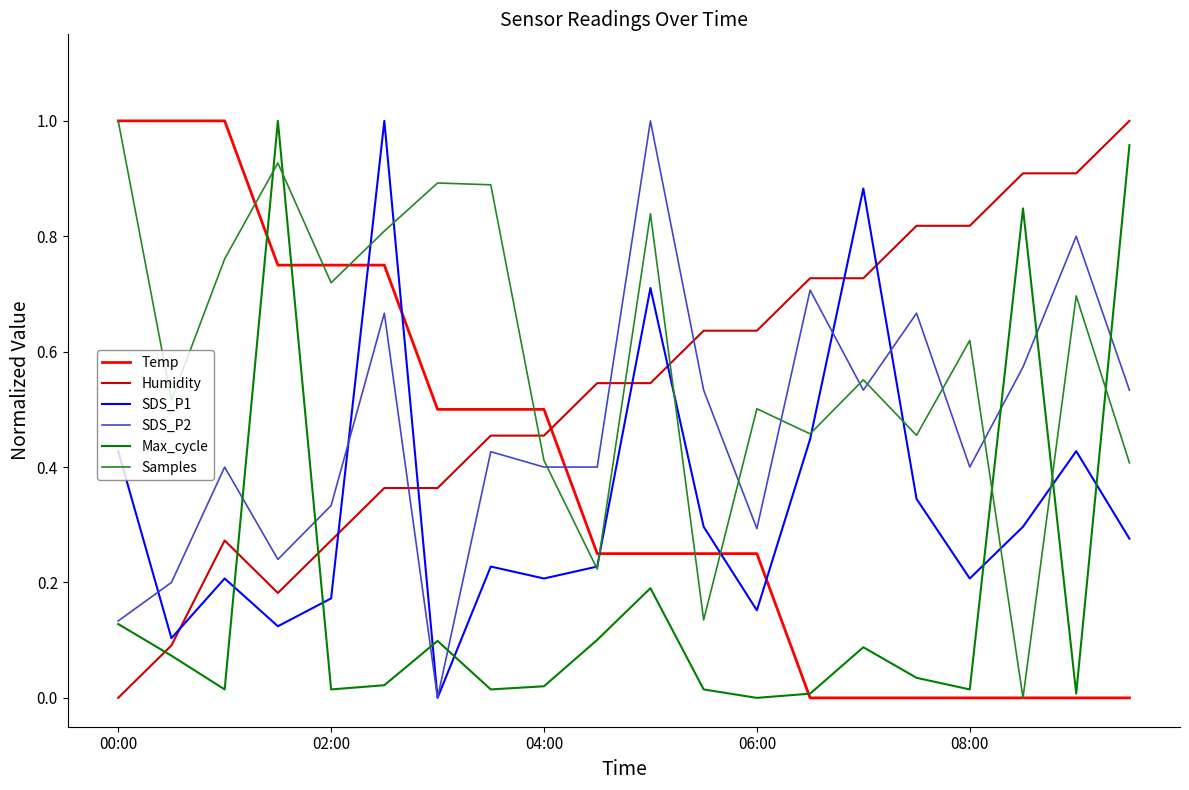

How many intersections are there between Max_cycle and Samples?

5